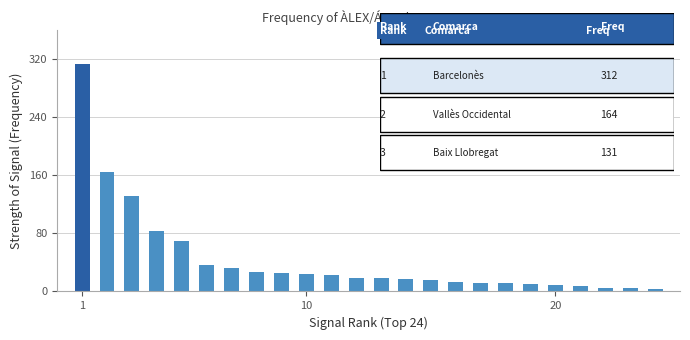

What is the difference between the second highest and second lowest values?

159